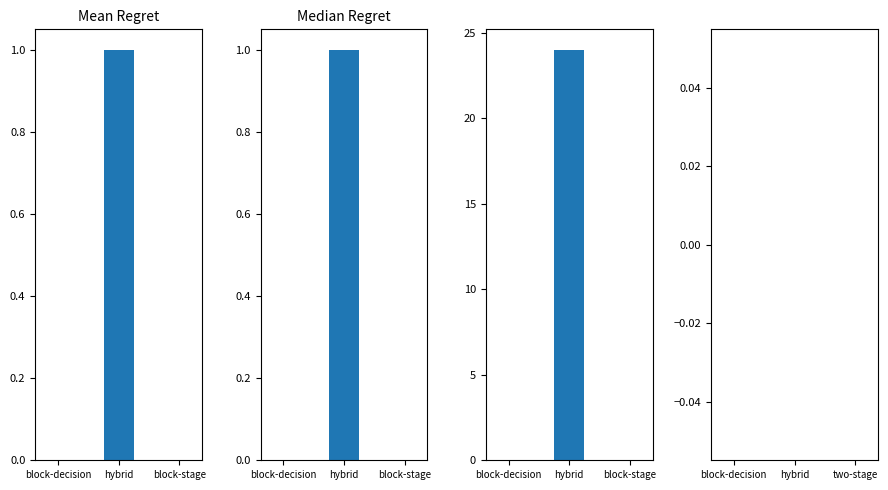

At which category is the sum across all series the highest?

hybrid